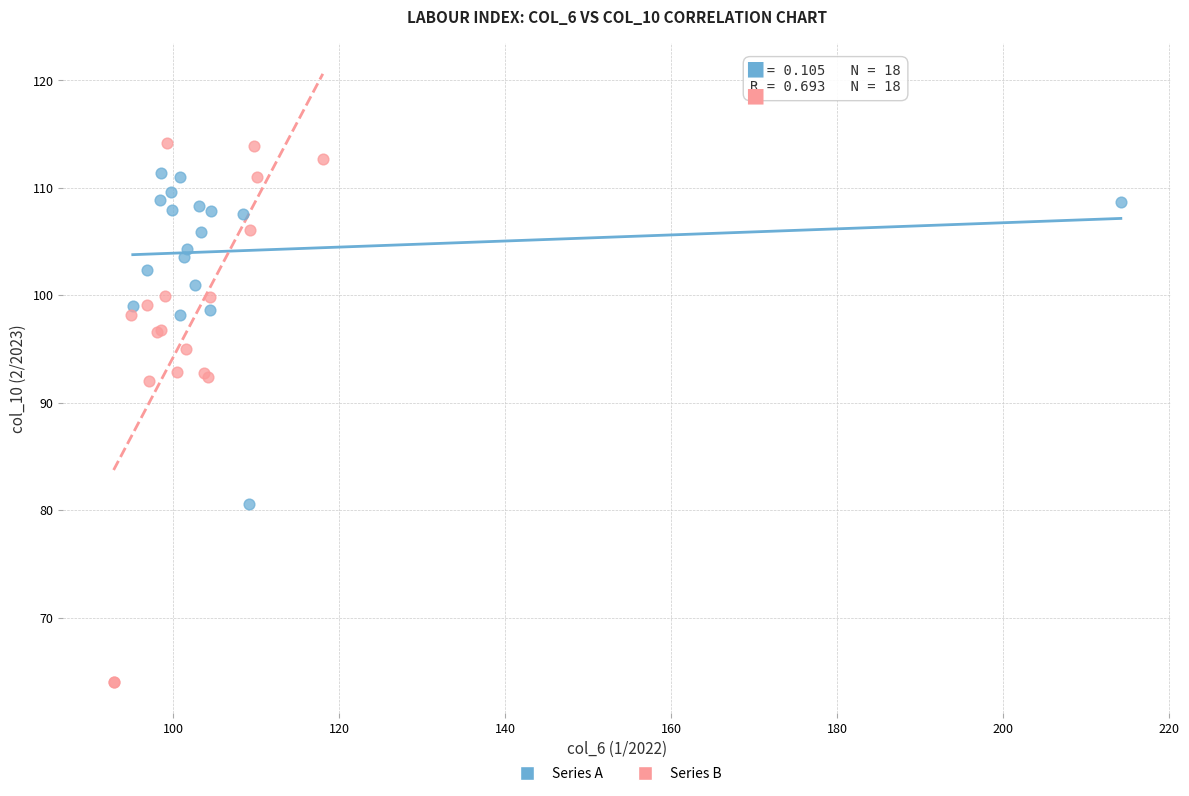

Which series contains the lowest Y value?

Series B